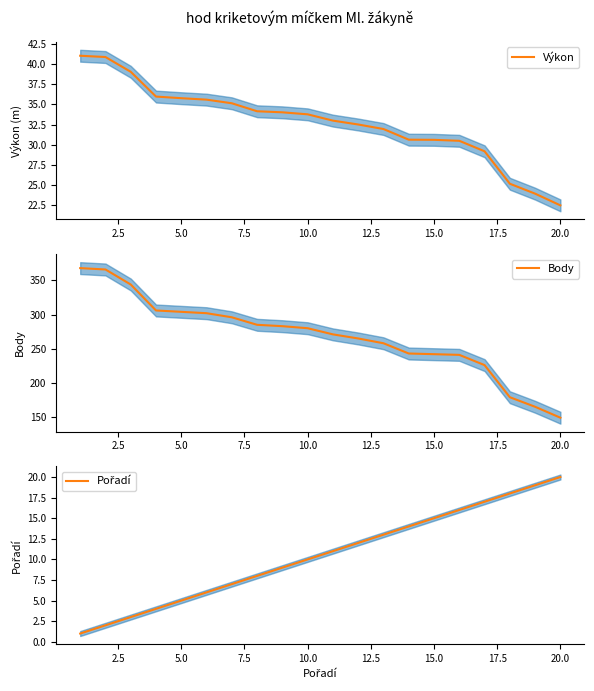

Which series has the widest spread of values?

Body